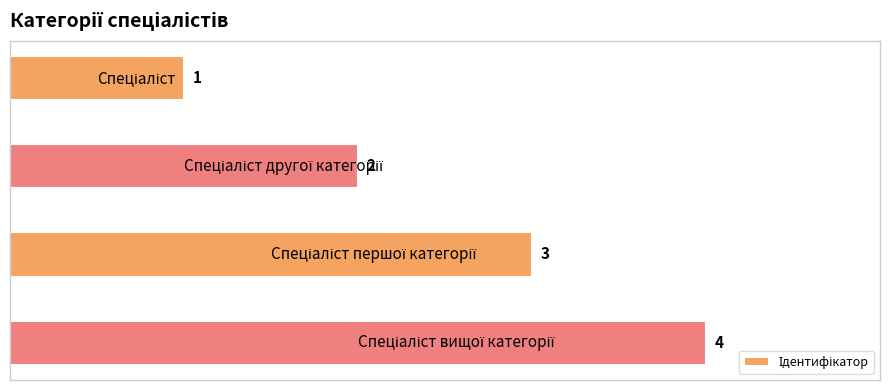

Count the values in the range 2 to 4.

3